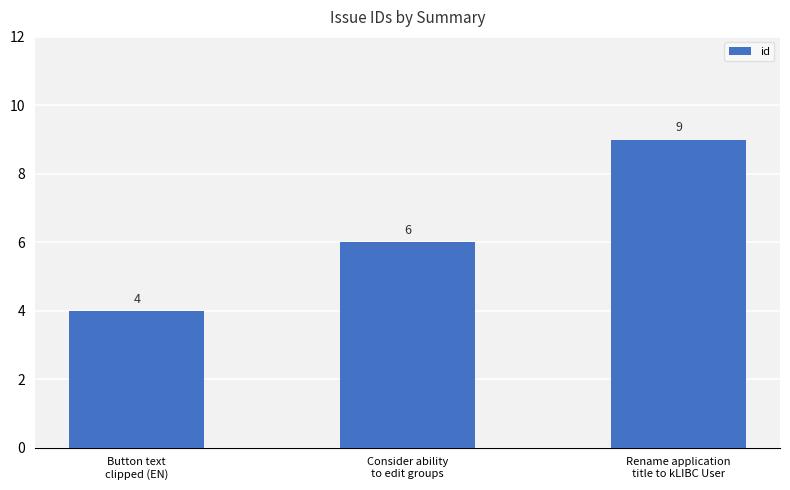

What is the average value?

6